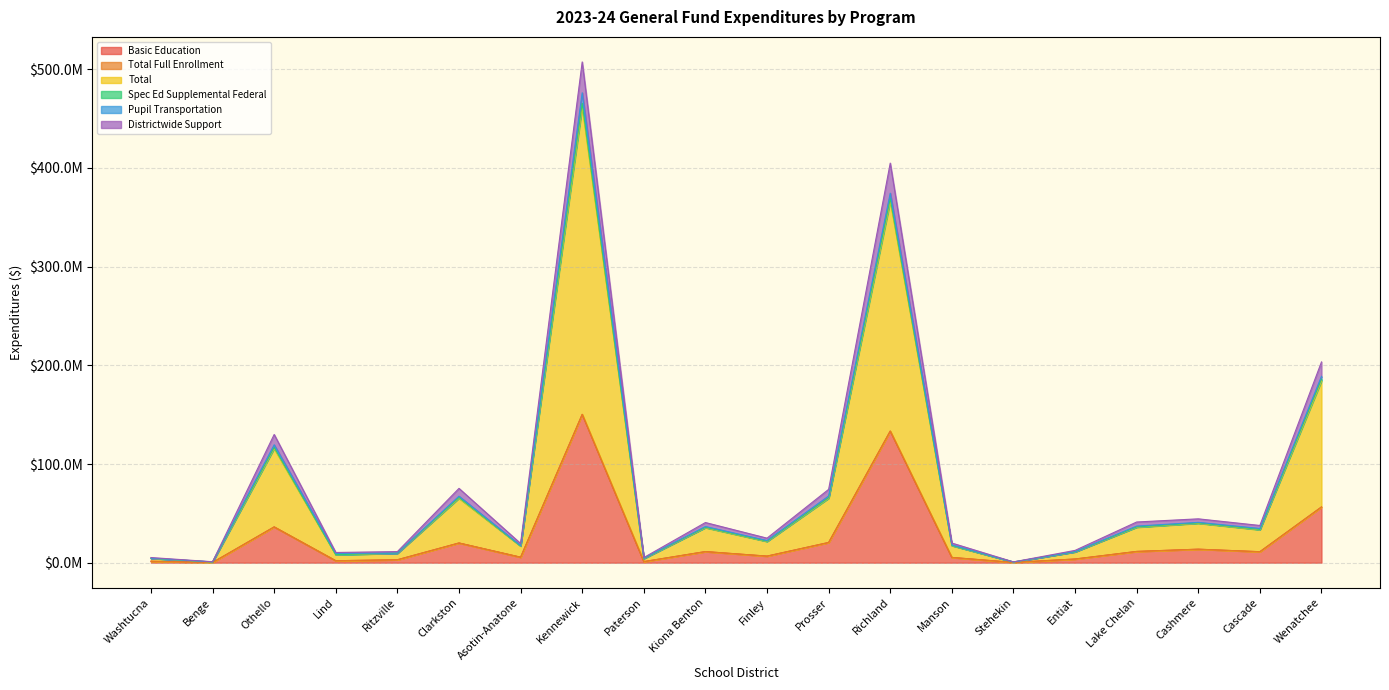

What is the sum of the Basic Education values at Kennewick and Prosser?

170804075.7